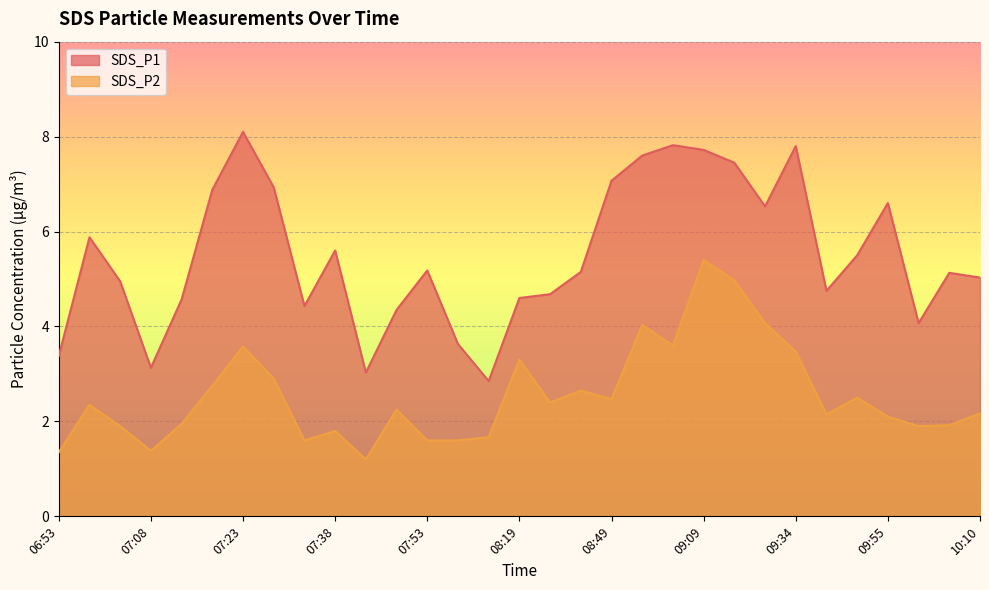

Reading right to left, transcribe all the data shown in this chart.

SDS_P1: 5.0	5.1	4.1	6.6	5.5	4.8	7.8	6.5	7.5	7.7	7.8	7.6	7.1	5.2	4.7	4.6	2.9	3.6	5.2	4.3	3.0	5.6	4.4	6.9	8.1	6.9	4.6	3.1	5.0	5.9	3.4
SDS_P2: 2.2	1.9	1.9	2.1	2.5	2.1	3.5	4.1	5.0	5.4	3.6	4.0	2.5	2.6	2.4	3.3	1.7	1.6	1.6	2.2	1.2	1.8	1.6	2.9	3.6	2.8	1.9	1.4	1.9	2.4	1.4